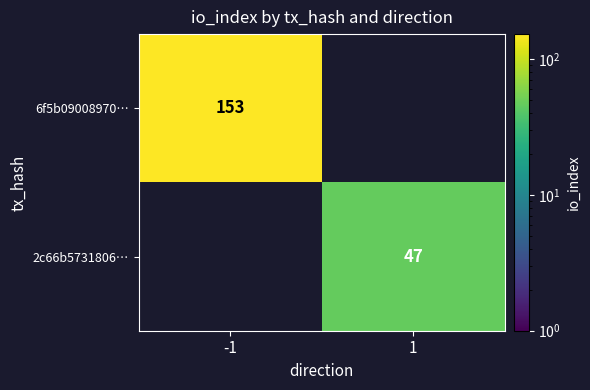

How many distinct data groups are displayed?

2